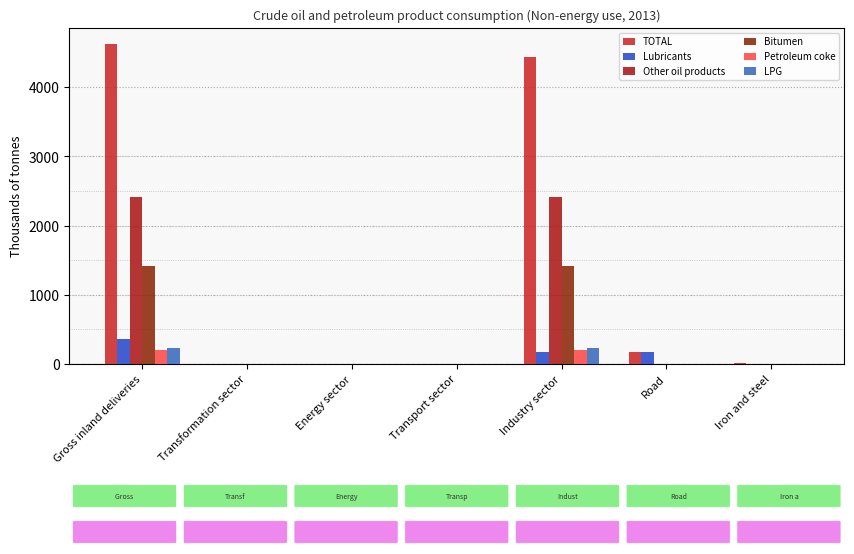

True or false: TOTAL has a value of -2519 at Transport sector.

False